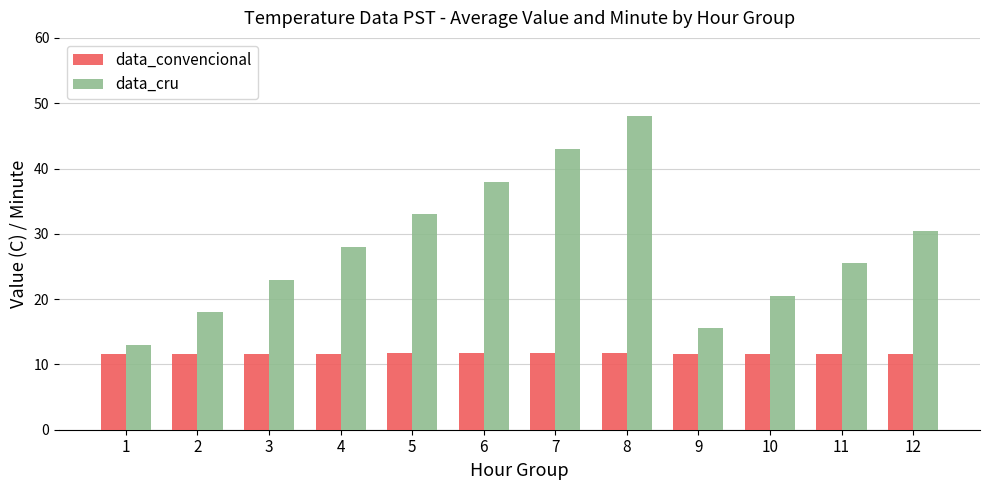

The value of data_convencional at 7 is 11.7. True or false?

True